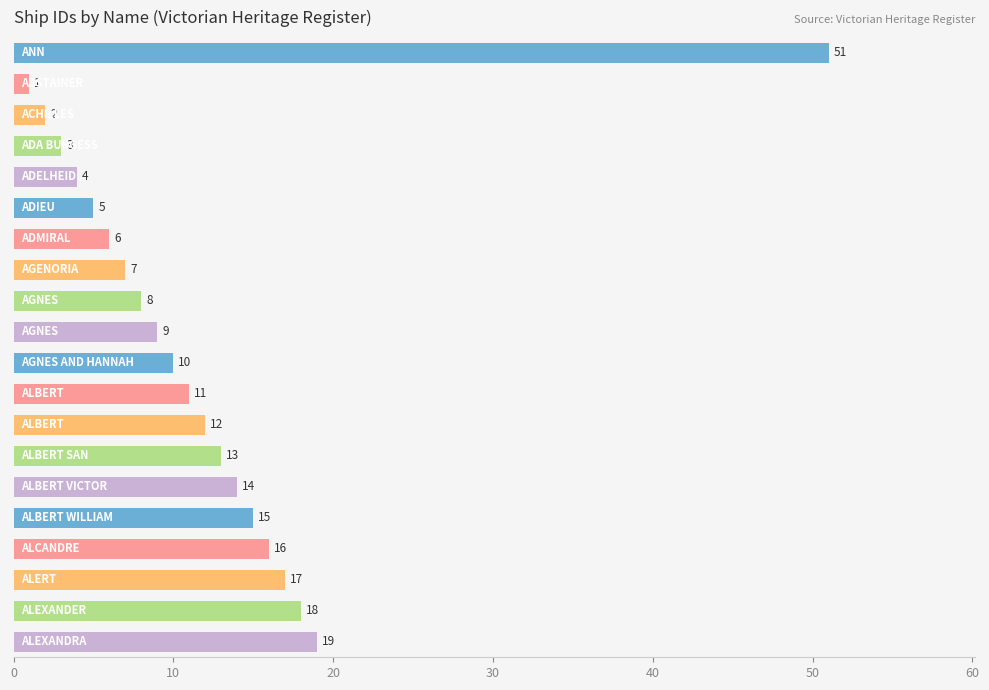

Reading top to bottom, list all the values displayed in this chart.

51	1	2	3	4	5	6	7	8	9	10	11	12	13	14	15	16	17	18	19